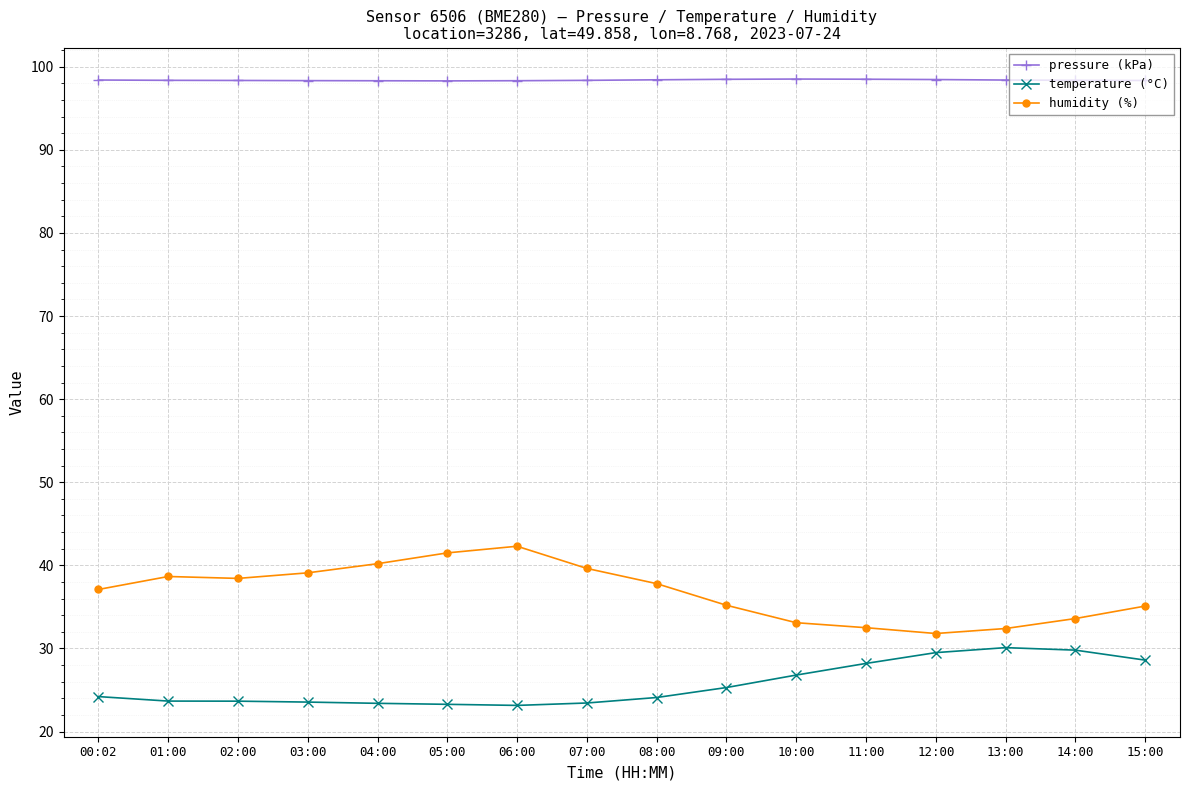

Rank the series by their average value, from highest to lowest.

pressure (kPa), humidity (%), temperature (°C)